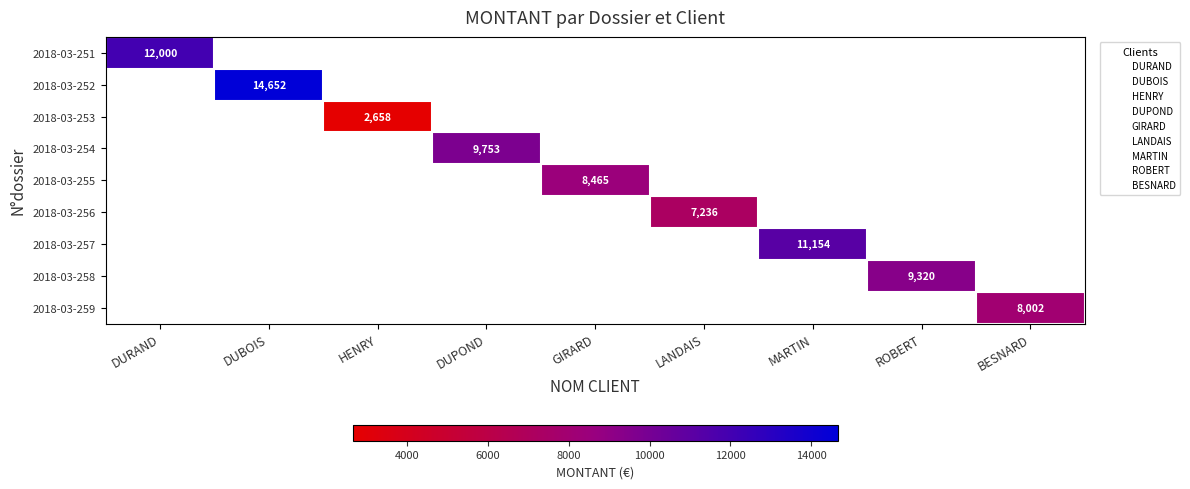

Which category has the lowest value across all series?

HENRY